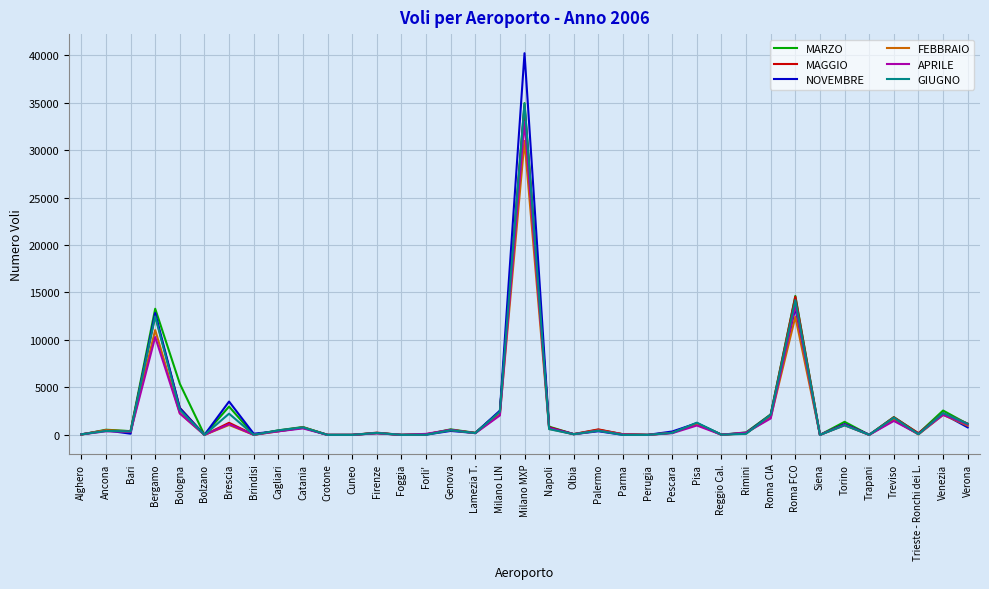

Is it true that APRILE equals -11961 at Perugia?

False